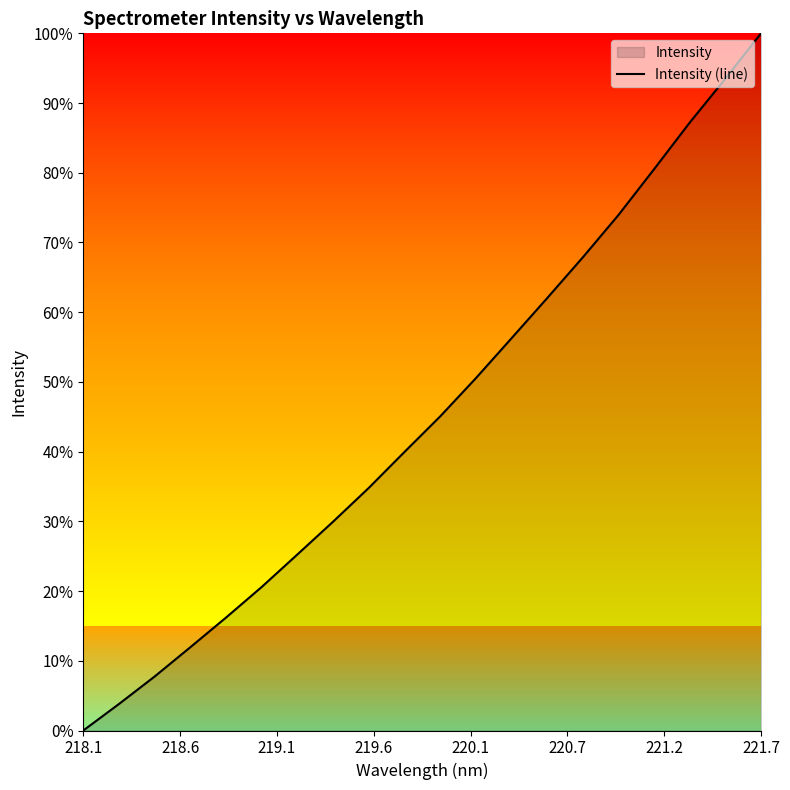

True or false: the data shows 1.4 at 16.

False